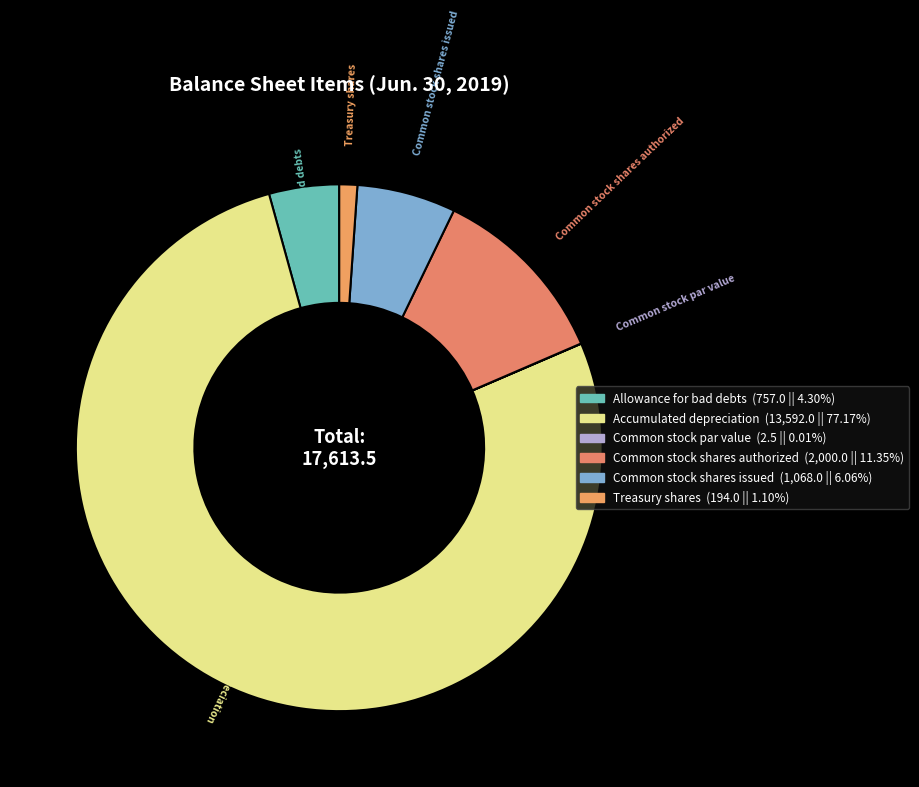

Combined, do Allowance for bad debts and Common stock shares issued account for over 50%?

No